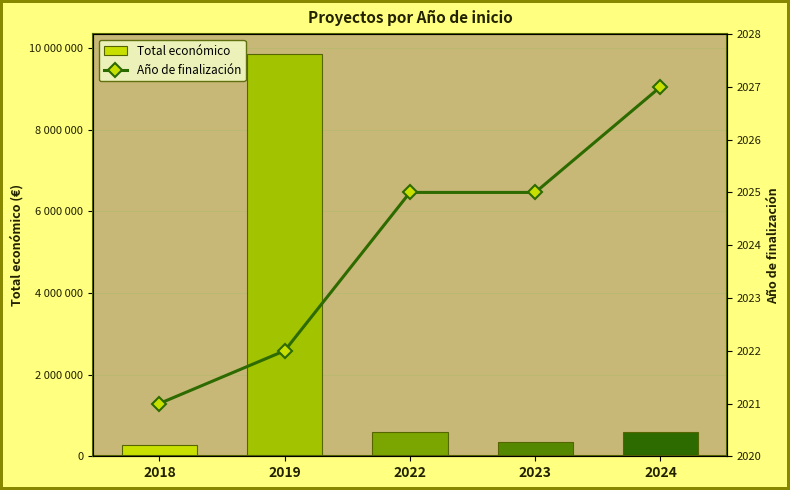

Which category has the lowest value in the Total económico series?

2018